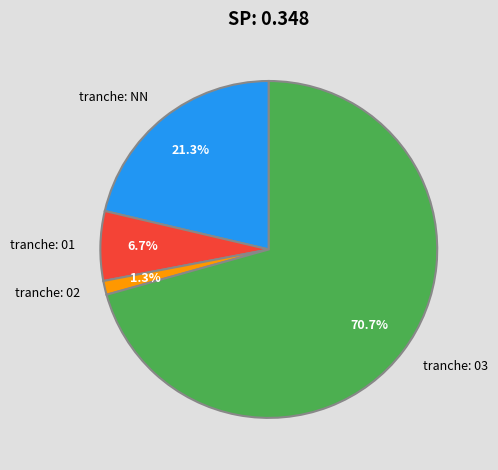

What is the total percentage of 01 and 02?

8.0%